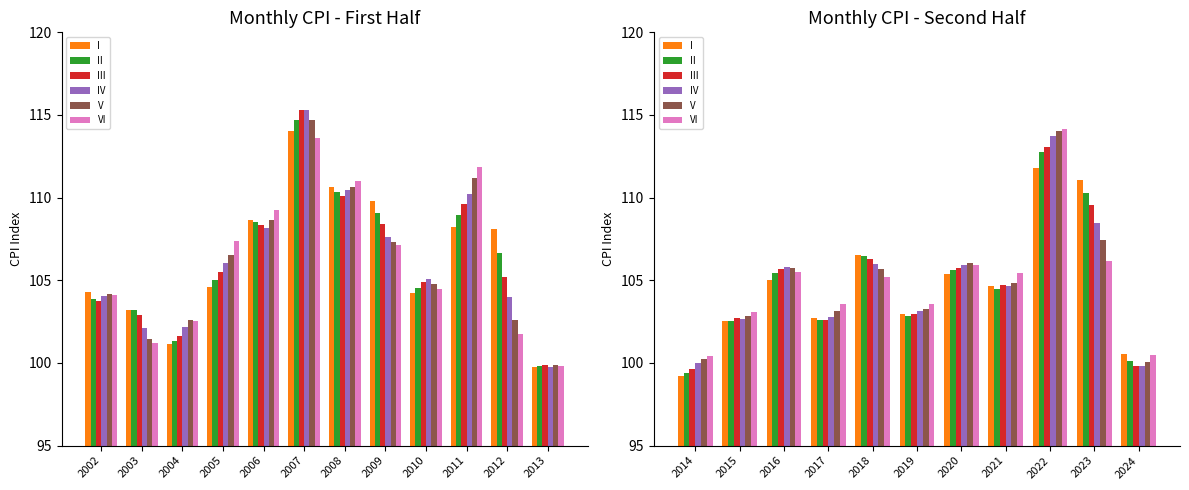

How many distinct data groups are displayed?

6